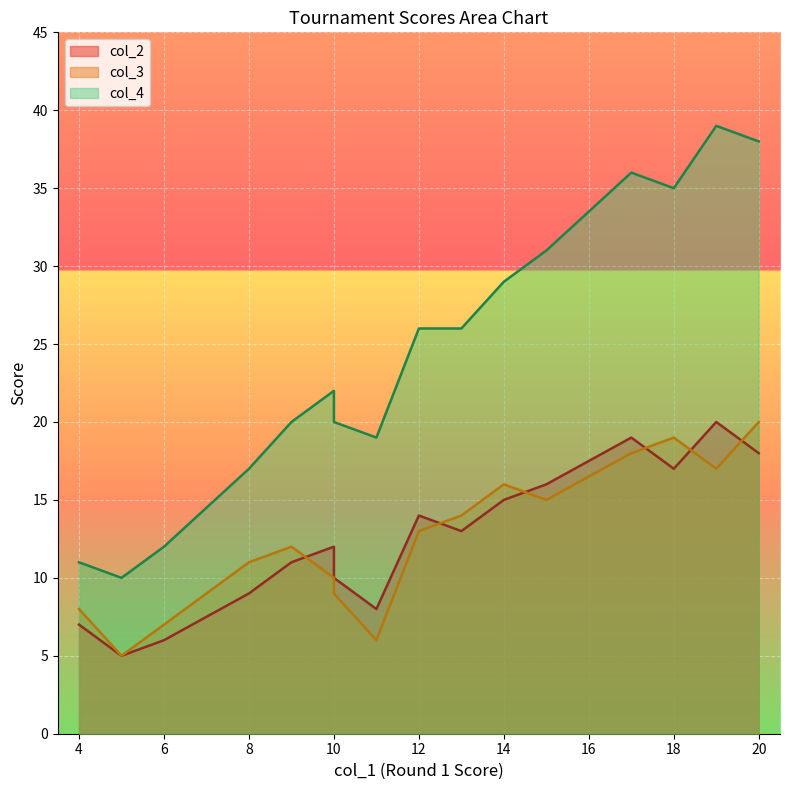

True or false: col_2 has more than 1 points higher than both neighbors.

True